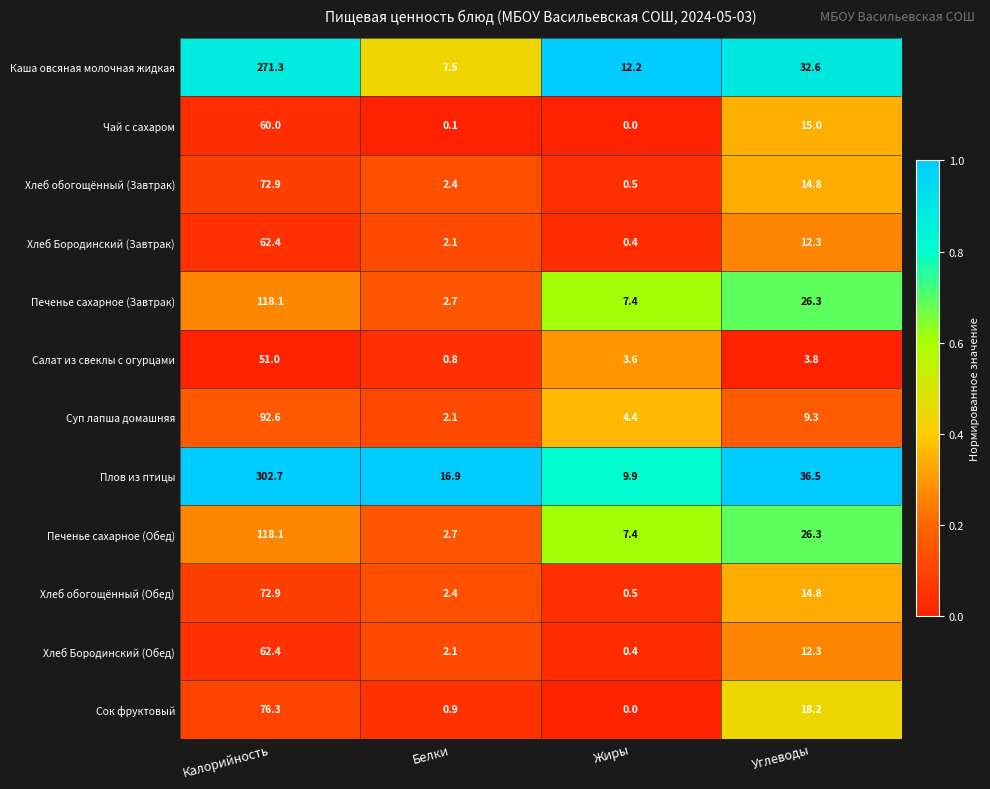

Which label corresponds to the largest value in the chart?

Калорийность